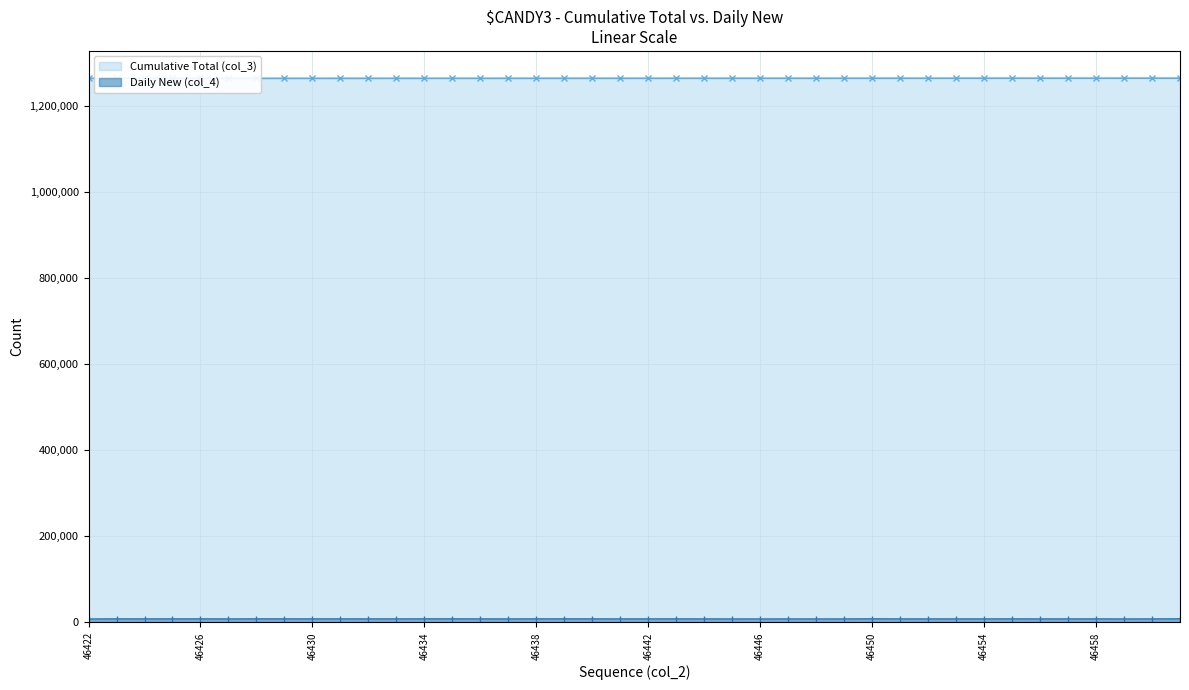

True or false: Daily New (col_4) and Cumulative Total (col_3) cross at least once.

False